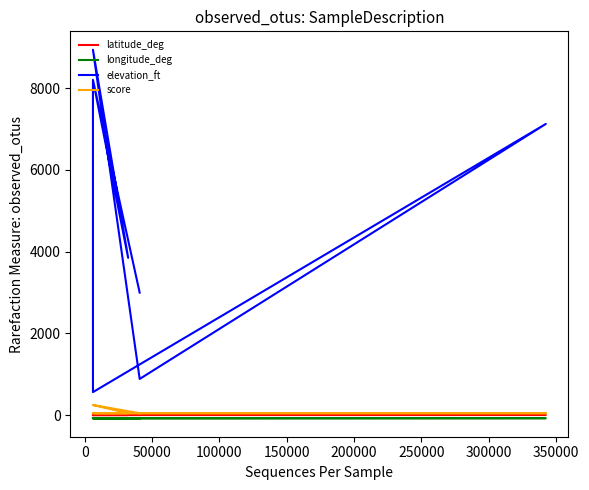

What is the difference between the second highest and minimum values in the longitude_deg series?

1.5